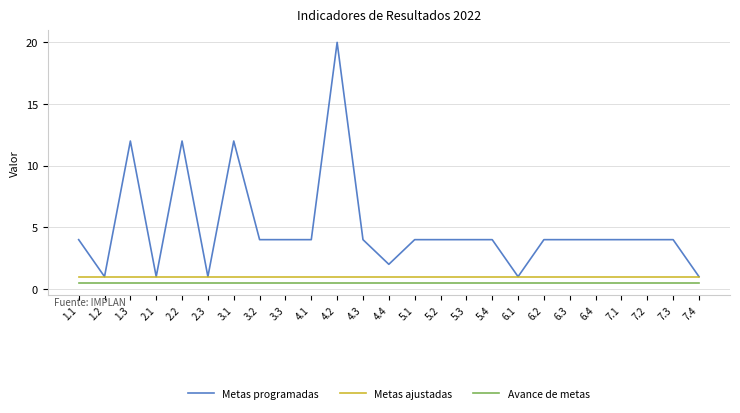

Which category has the highest value across all series?

4.2